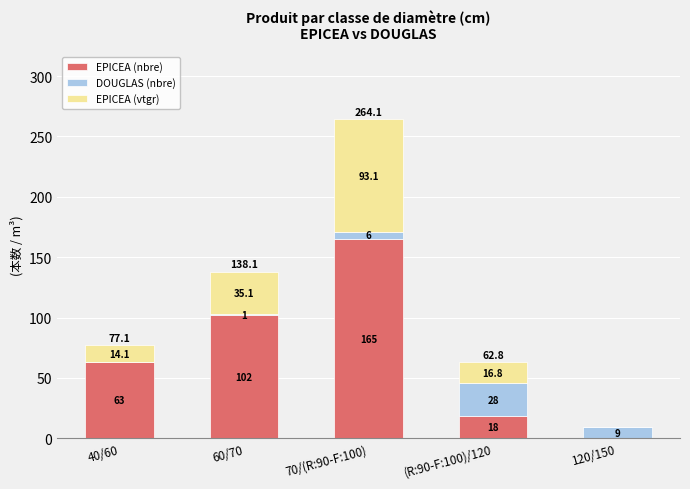

Reading left to right, what are the values for EPICEA (nbre)?

40/60=63.0	60/70=102.0	70/(R:90-F:100)=165.0	(R:90-F:100)/120=18.0	120/150=0.0